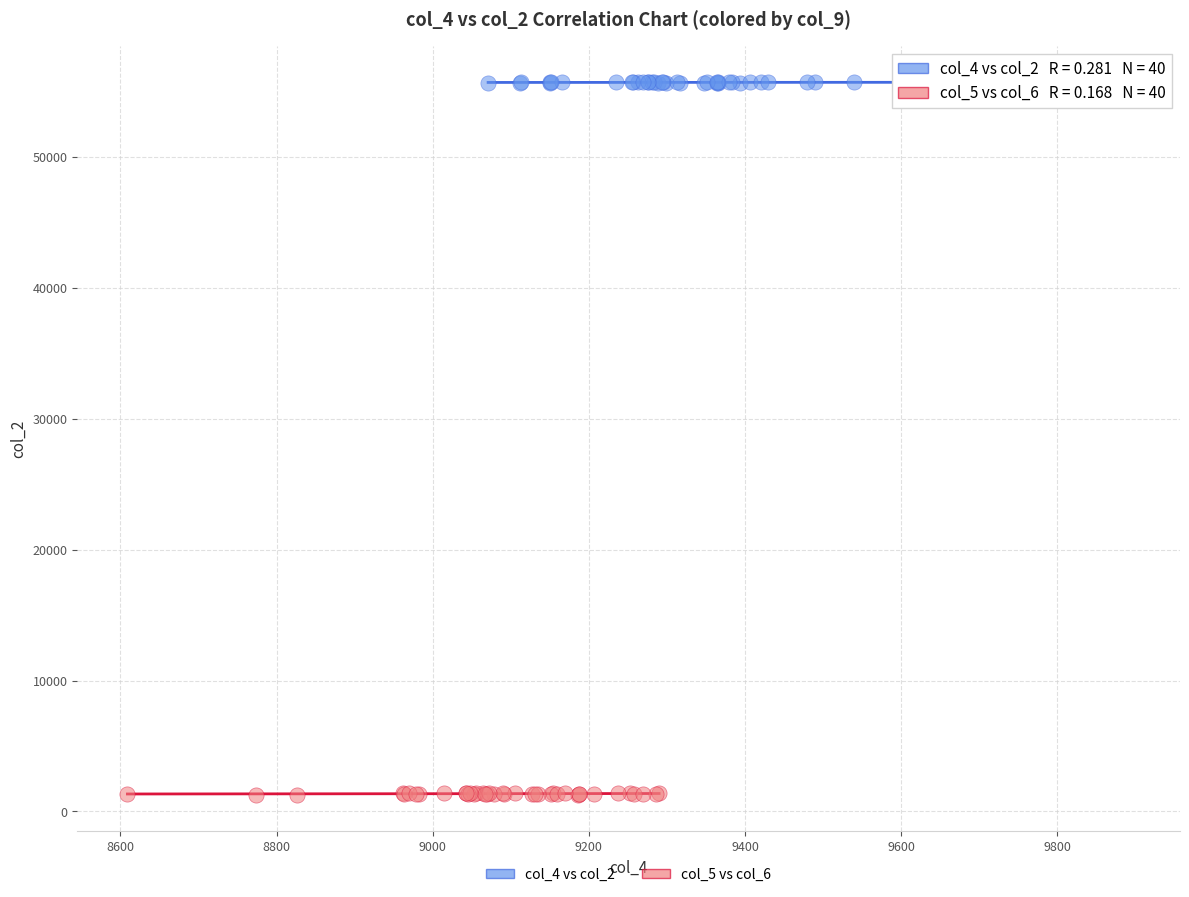

Which series has the widest spread of Y values?

col_5 vs col_6